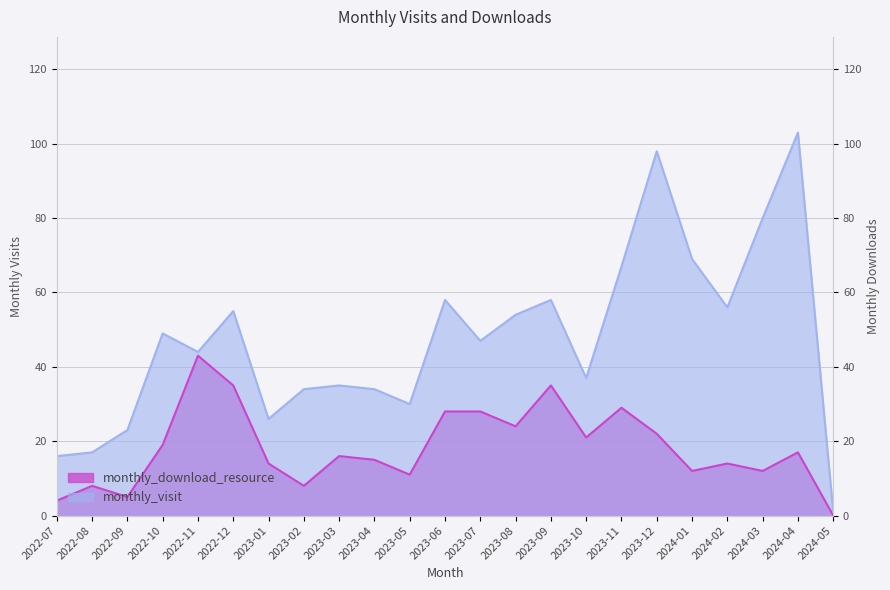

Which category has the lowest value across all series?

2024-05